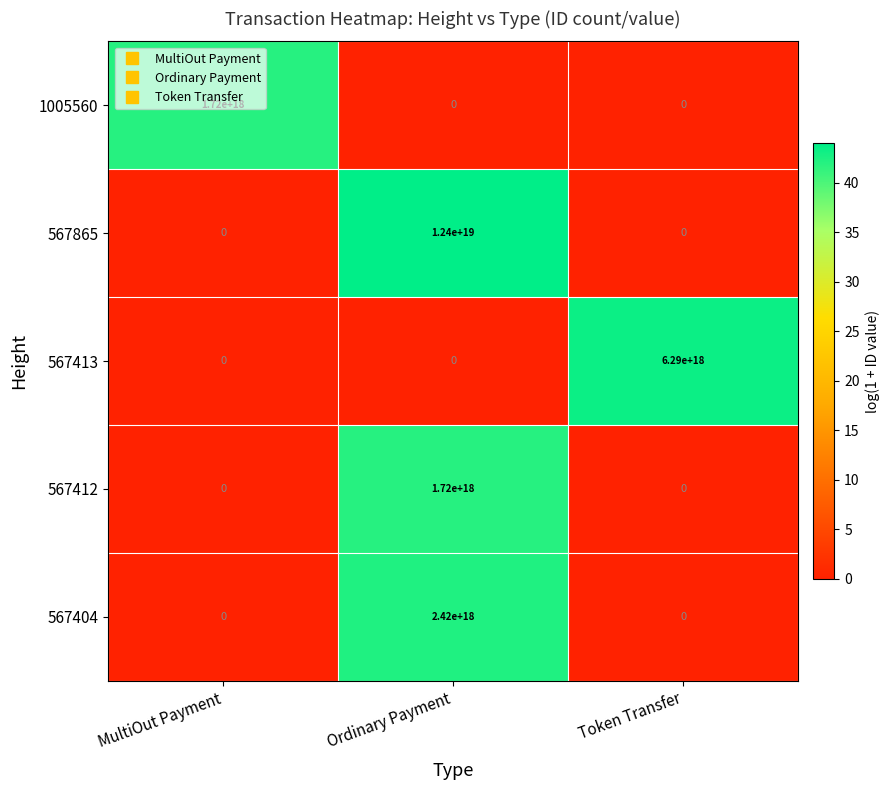

The 567404 series shows 1044273094699040896 at Ordinary Payment. True or false?

False